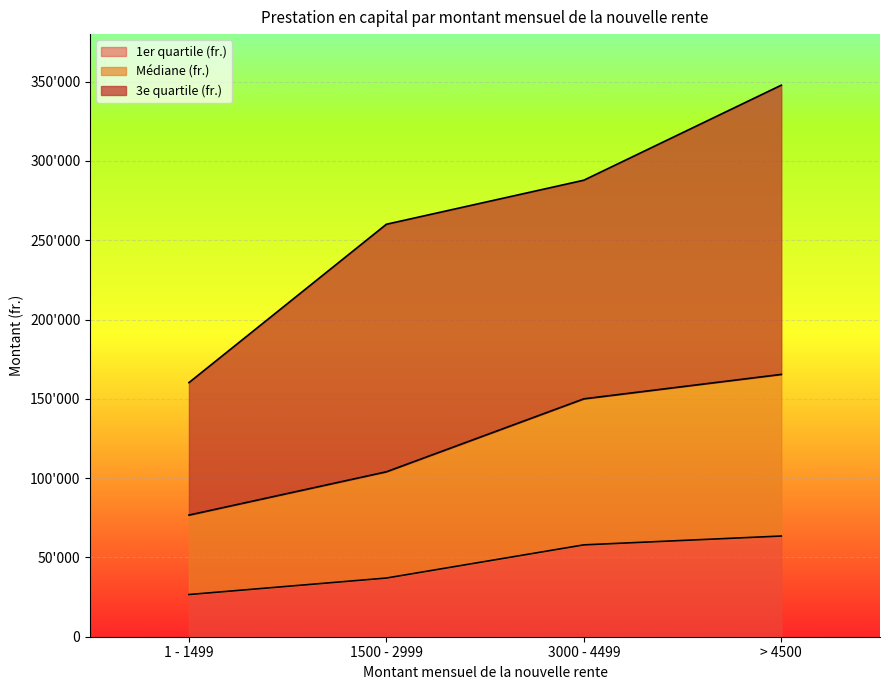

Reading left to right, what are all the values shown in this chart?

1er quartile (fr.): 26601	37004	57924	63495
Médiane (fr.): 76695	104000	150000	165416
3e quartile (fr.): 160238	260096	287874	347796